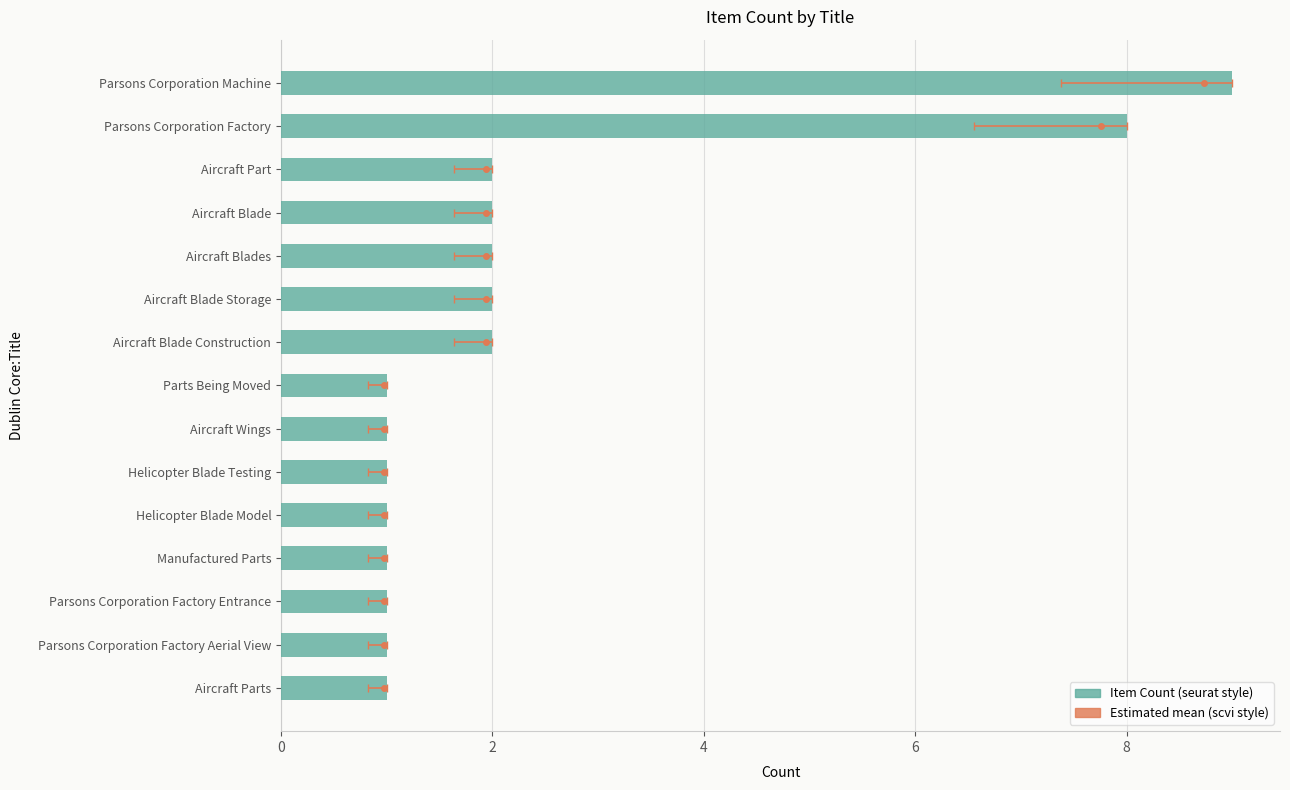

Where is the data nearest to the value 5?

Aircraft Blade Construction